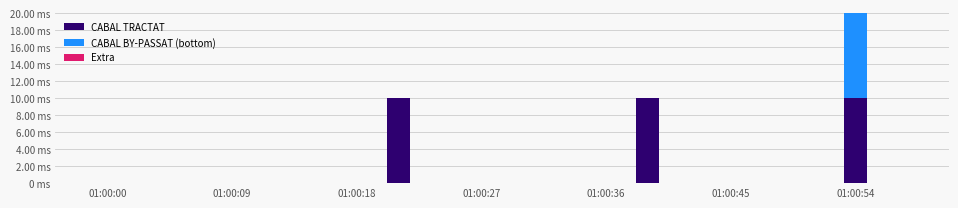

Where is CABAL TRACTAT nearest to the value 5?

01:00:00